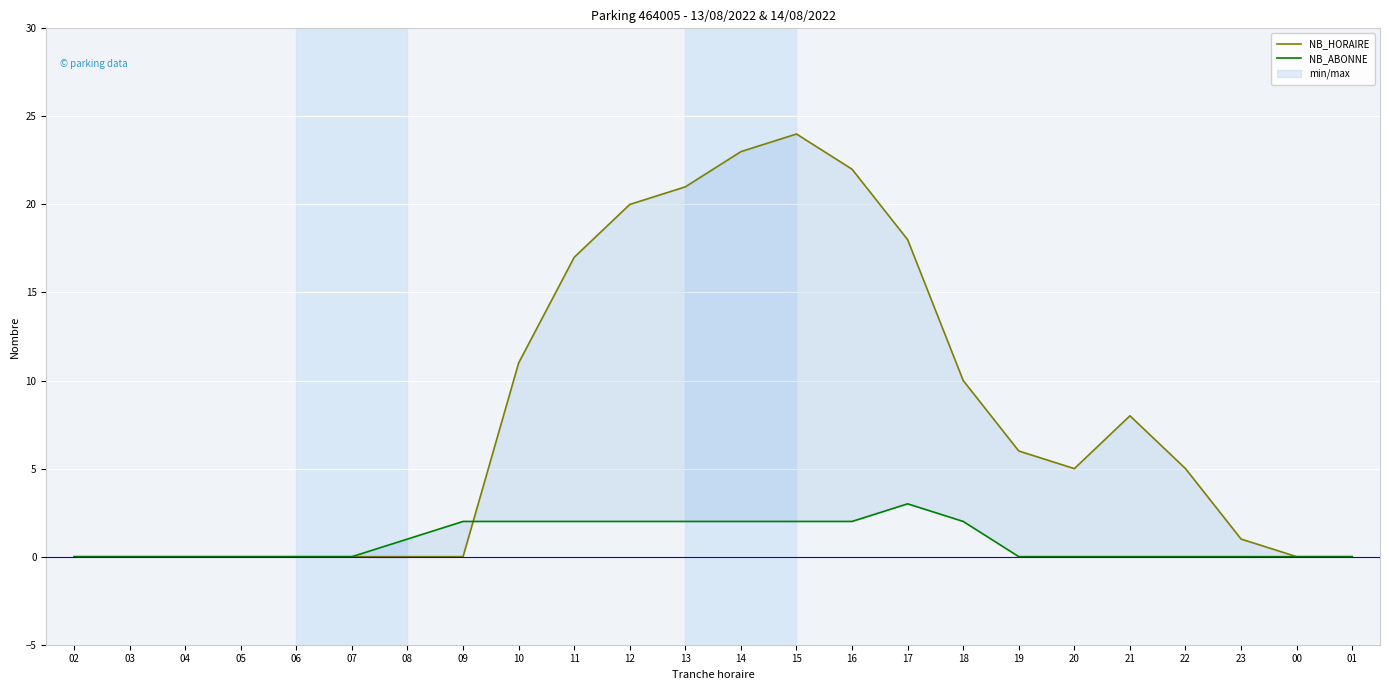

True or false: NB_ABONNE has a value of 4 at 18.

False